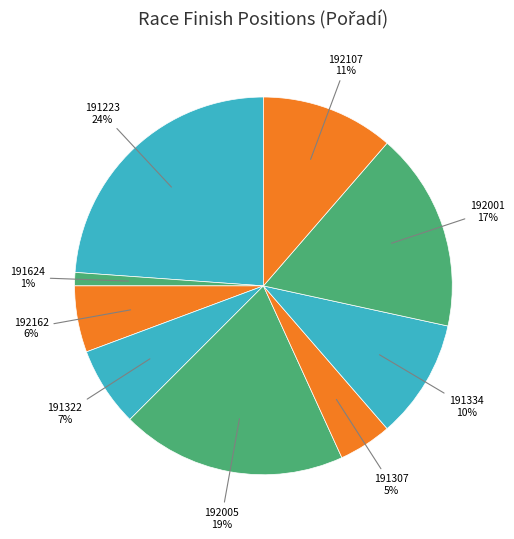

Between 191322 and 192107, which is larger?

192107